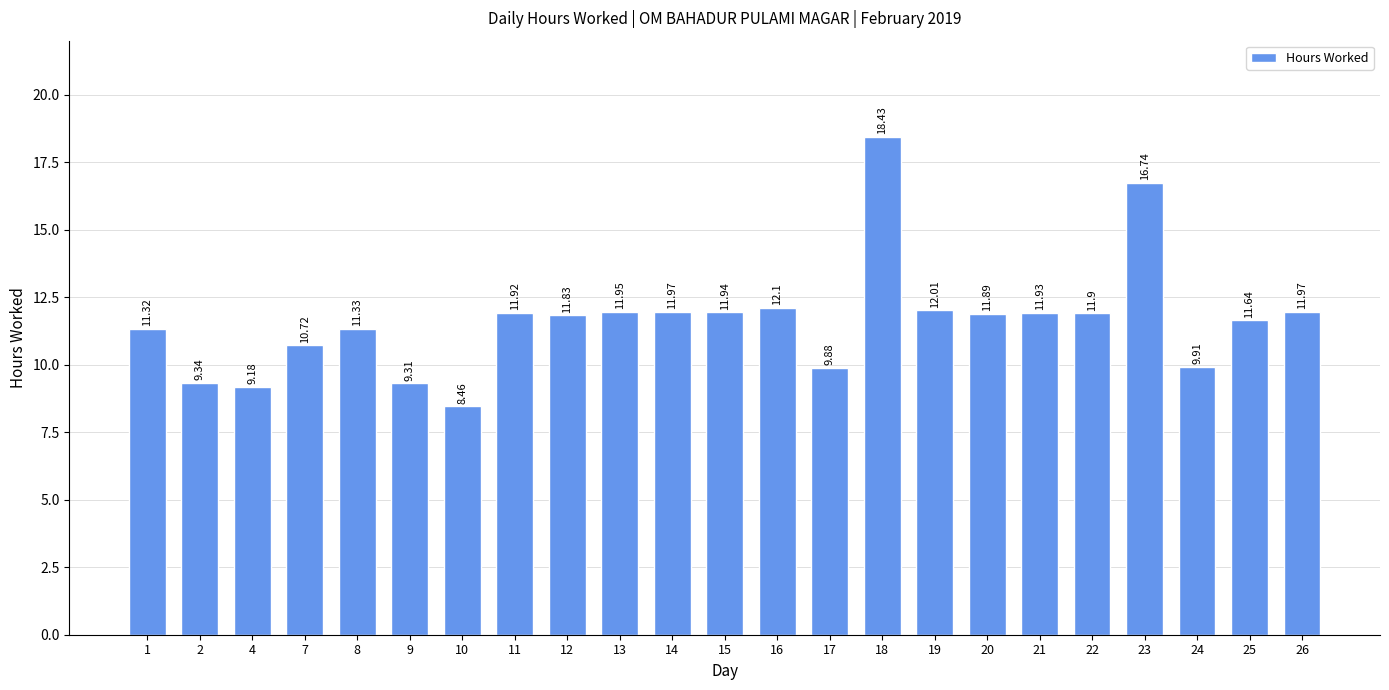

Is it true that the value at 21 is 11.9?

True